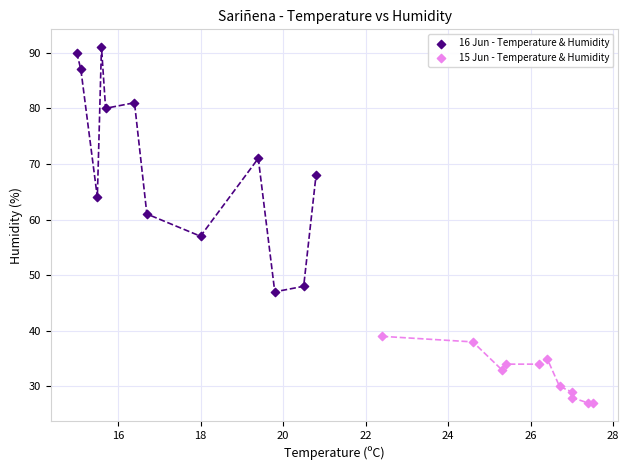

What are all the series names shown in the legend?

16 Jun - Temperature & Humidity, 15 Jun - Temperature & Humidity